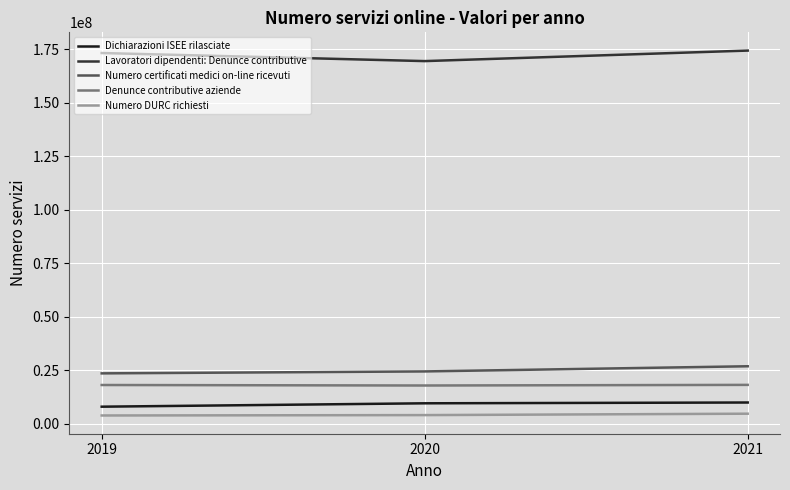

What is the greatest value displayed?

174433615